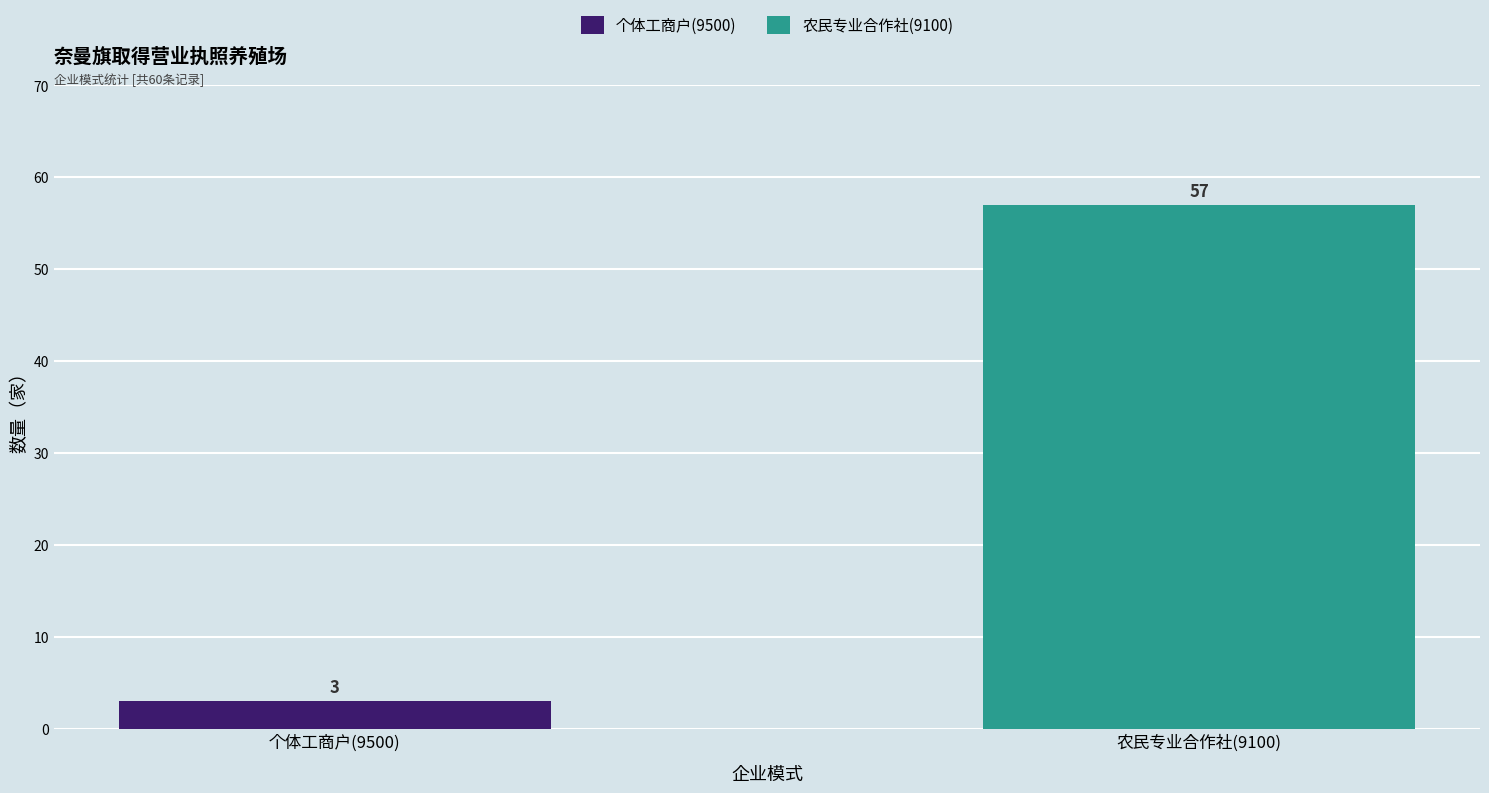

Reading right to left, what are all the values shown in this chart?

57	3